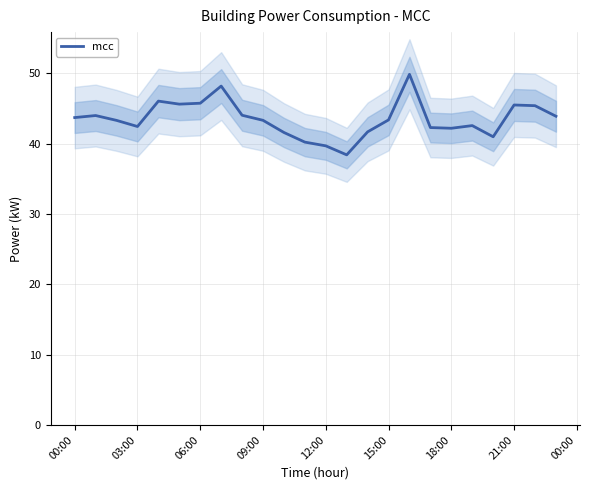

What is the maximum value for mcc?

49.9